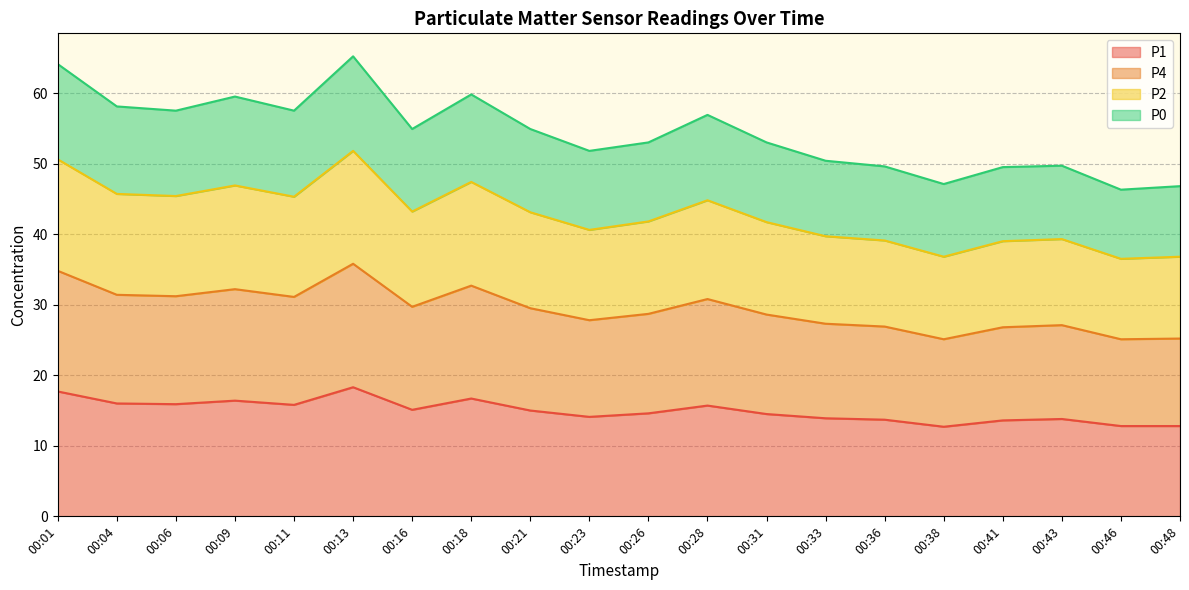

What is the difference between the maximum and minimum values in the P1 series?

5.6